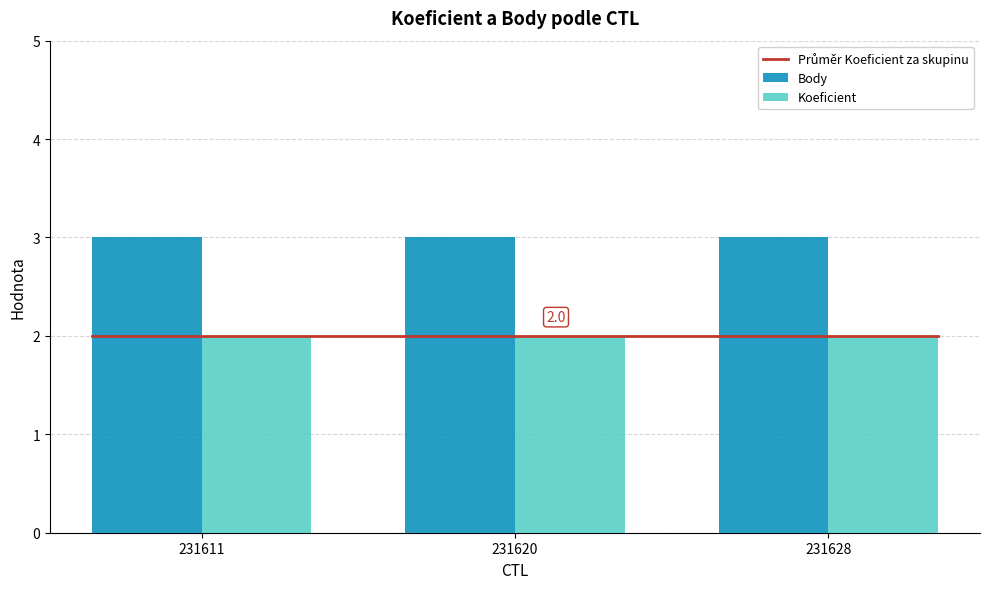

Which has a higher value, 231620 or 231611?

231620